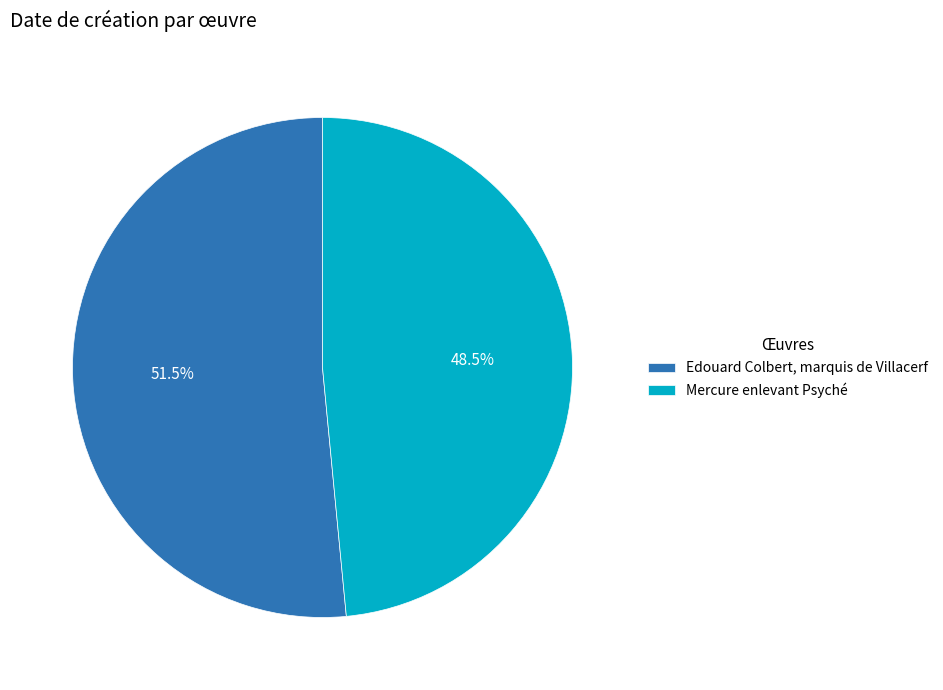

Between Mercure enlevant Psyché and Edouard Colbert, marquis de Villacerf, which is larger?

Edouard Colbert, marquis de Villacerf